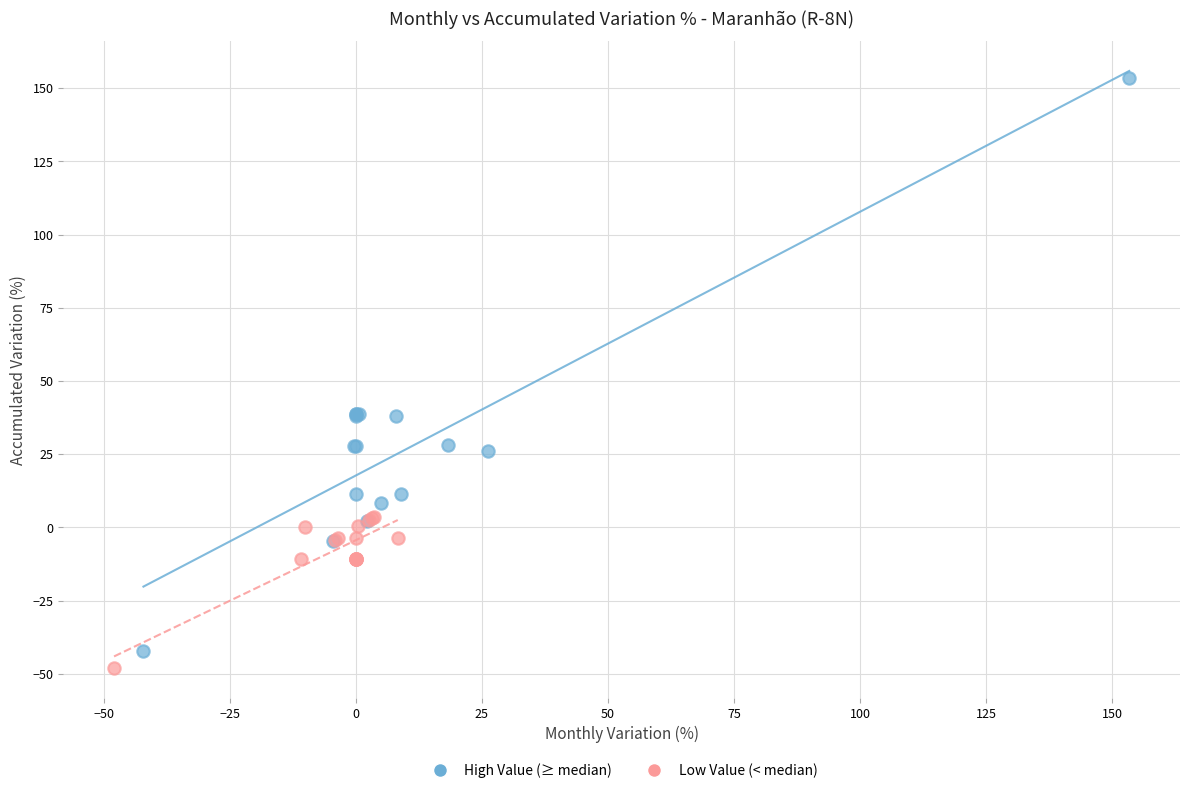

Which series contains the highest Y value?

High Value (≥ median)